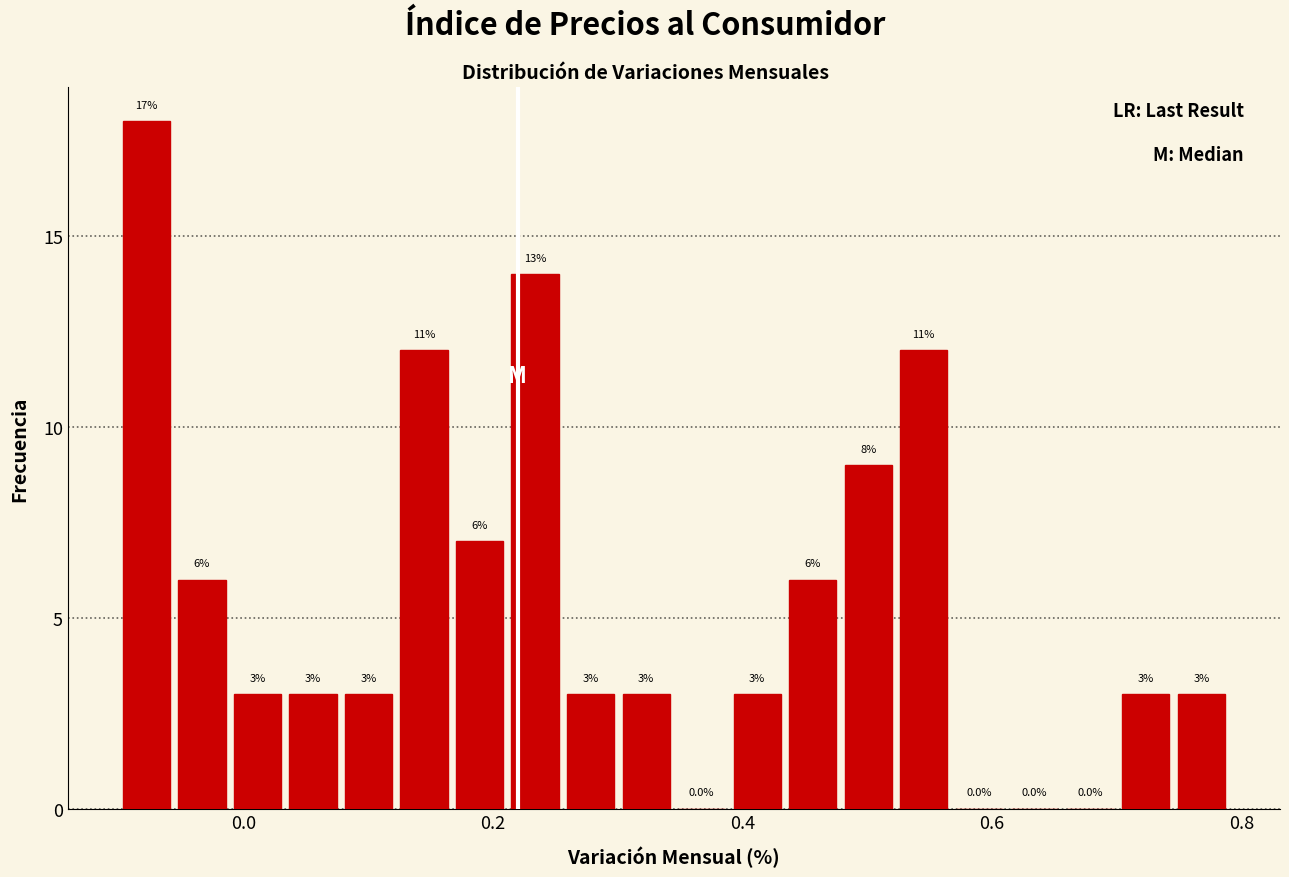

Around what value on the x-axis is the tallest bar? Give the approximate position of its centre, as read against the axis.

-0.08